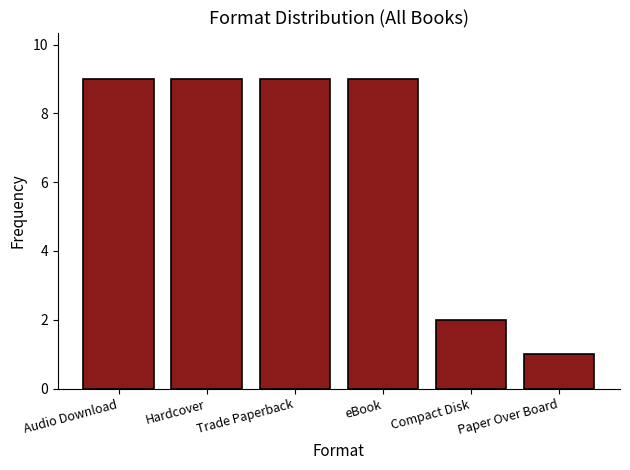

What is the difference between the maximum and second lowest values?

7